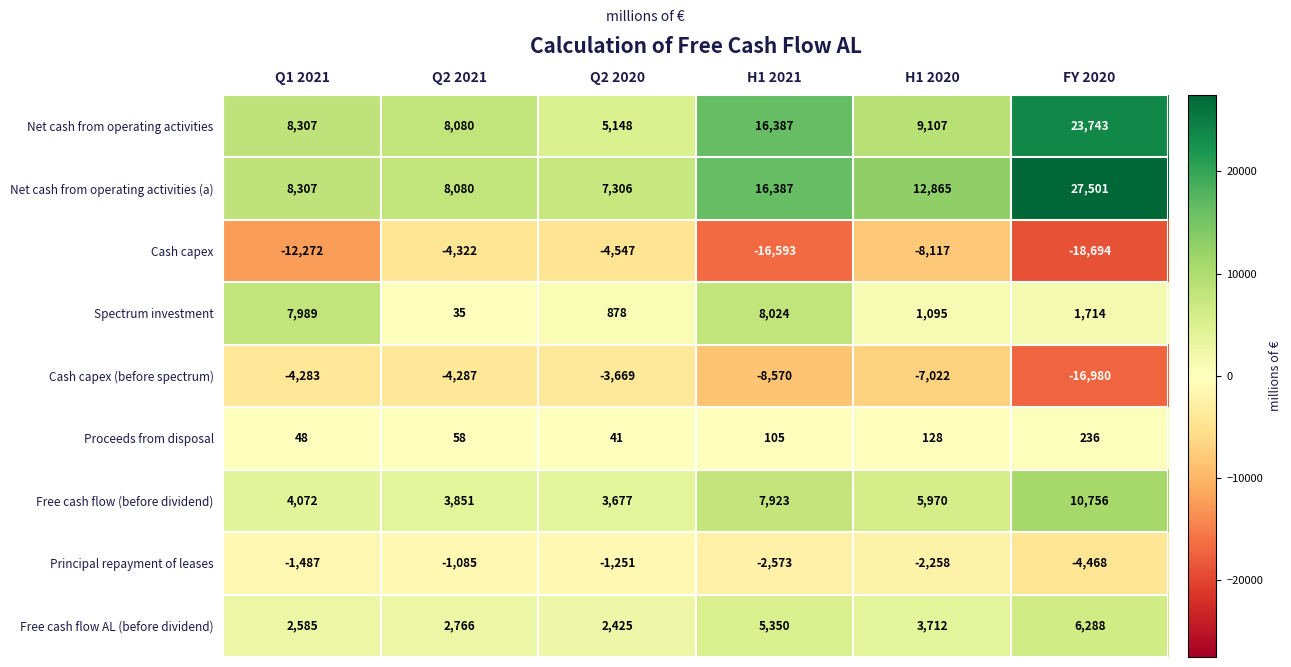

At which label does Cash capex first exceed -8117?

Q2 2021